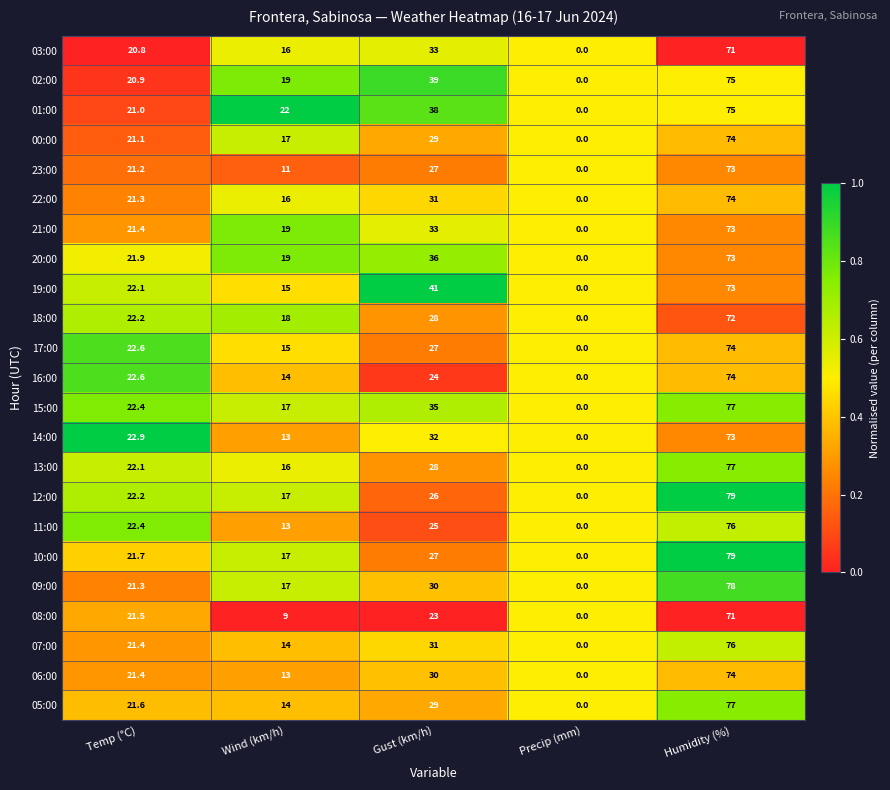

What is the difference between the second highest and minimum values in the 15:00 series?

35.0